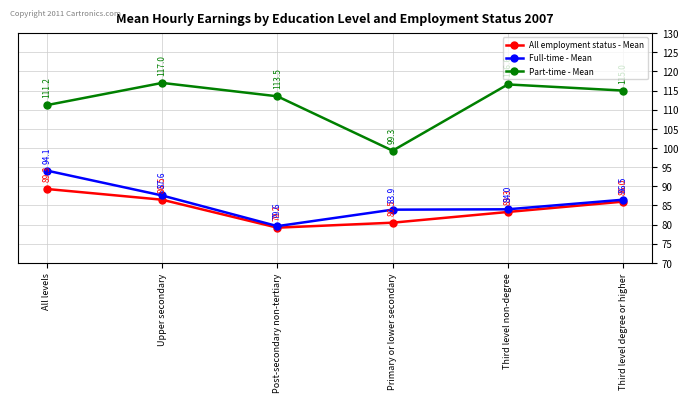

Which series has the largest total across all categories?

Part-time - Mean